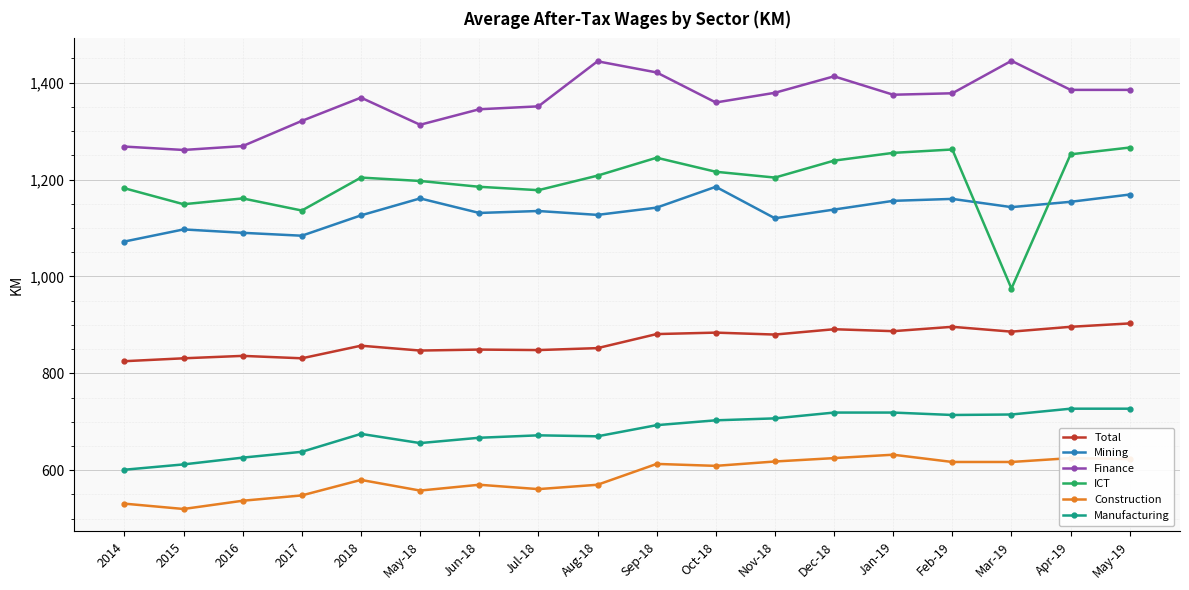

What value does the Finance series have at Oct-18?

1359